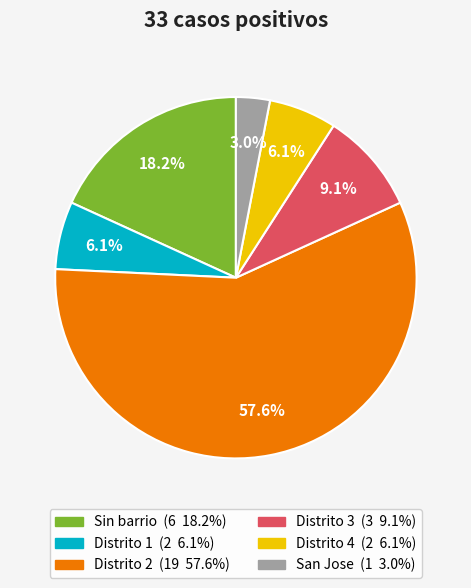

To the nearest percent, what is the difference between the San Jose and Distrito 4 slice percentages?

3%